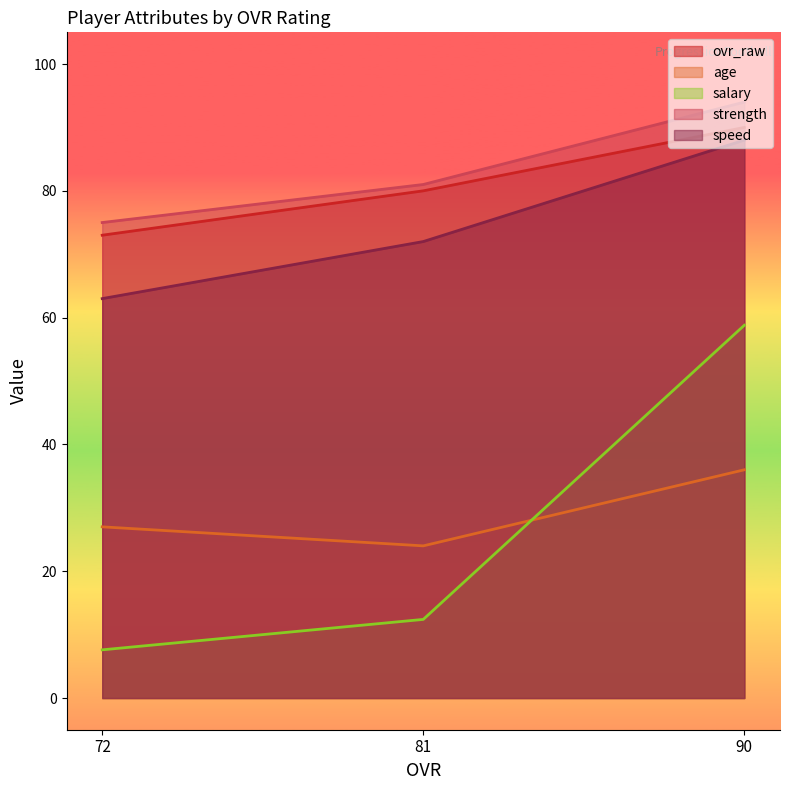

How many lines are shown in the chart?

5